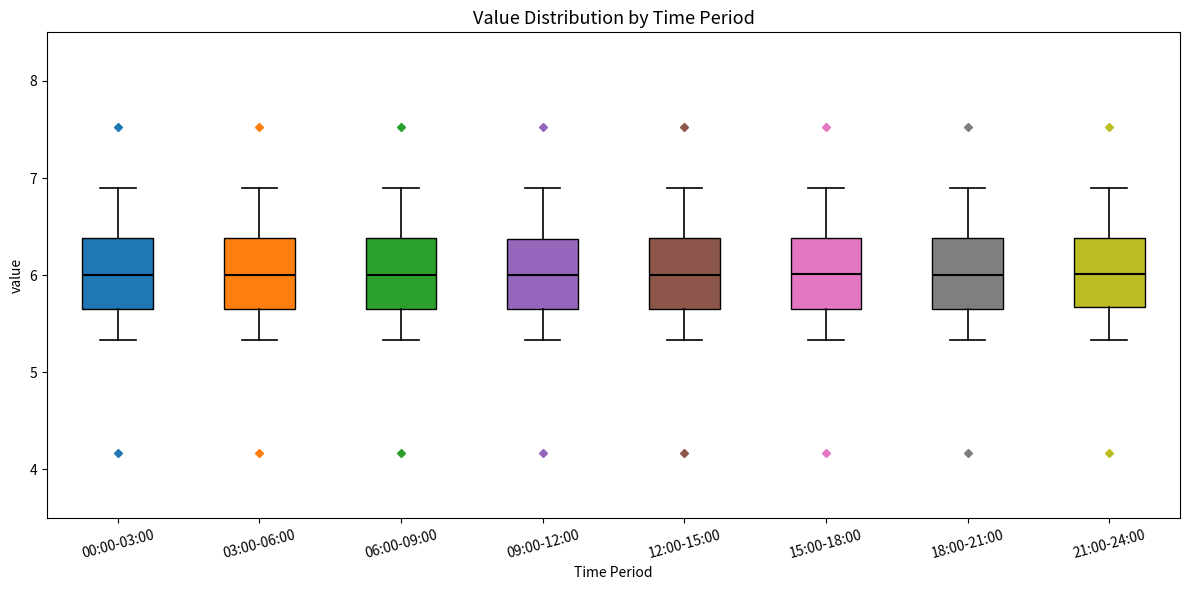

Where is the upper edge of the box for 00:00-03:00 on the y-axis? The values are not printed on the chart, so give them approximately, as read against the axis.

6.4